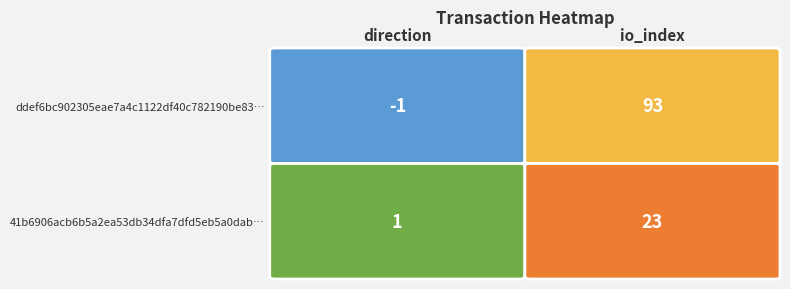

The ddef6bc902305eae7a4c1122df40c782190be83 series shows 126 at 1. True or false?

False